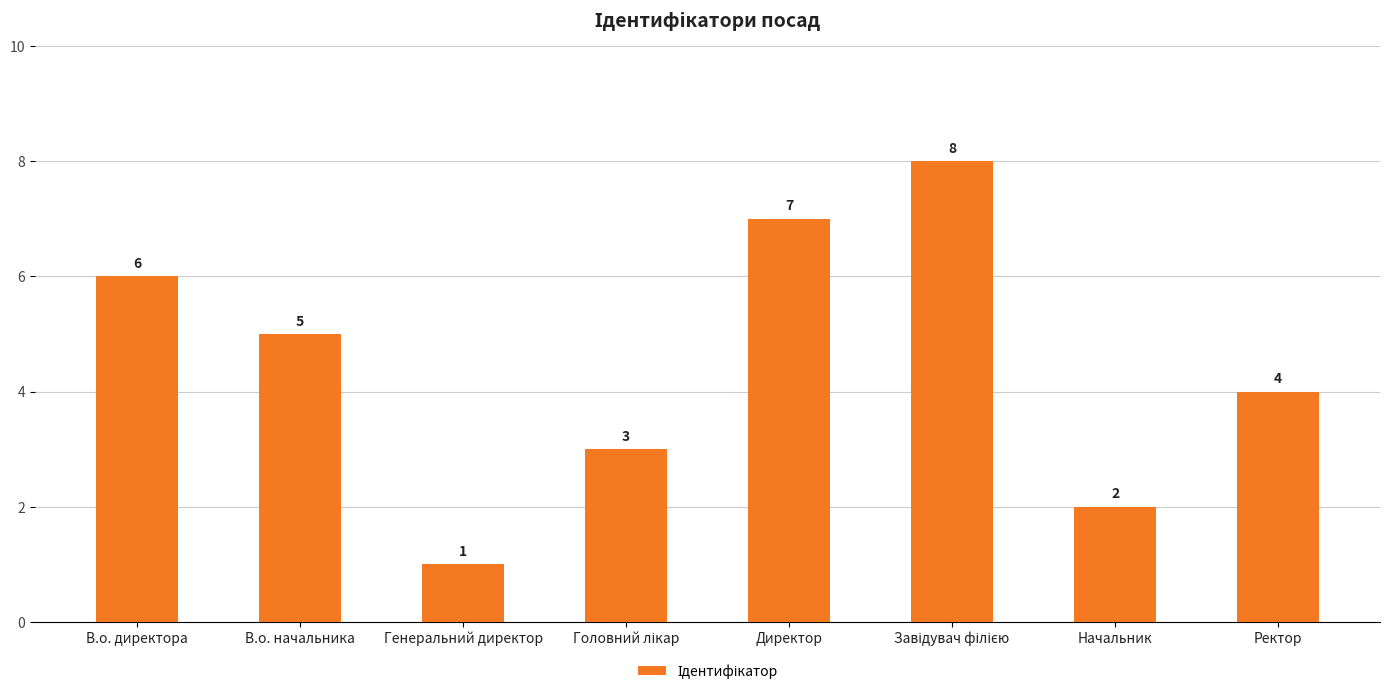

What is the maximum value shown in the chart?

8